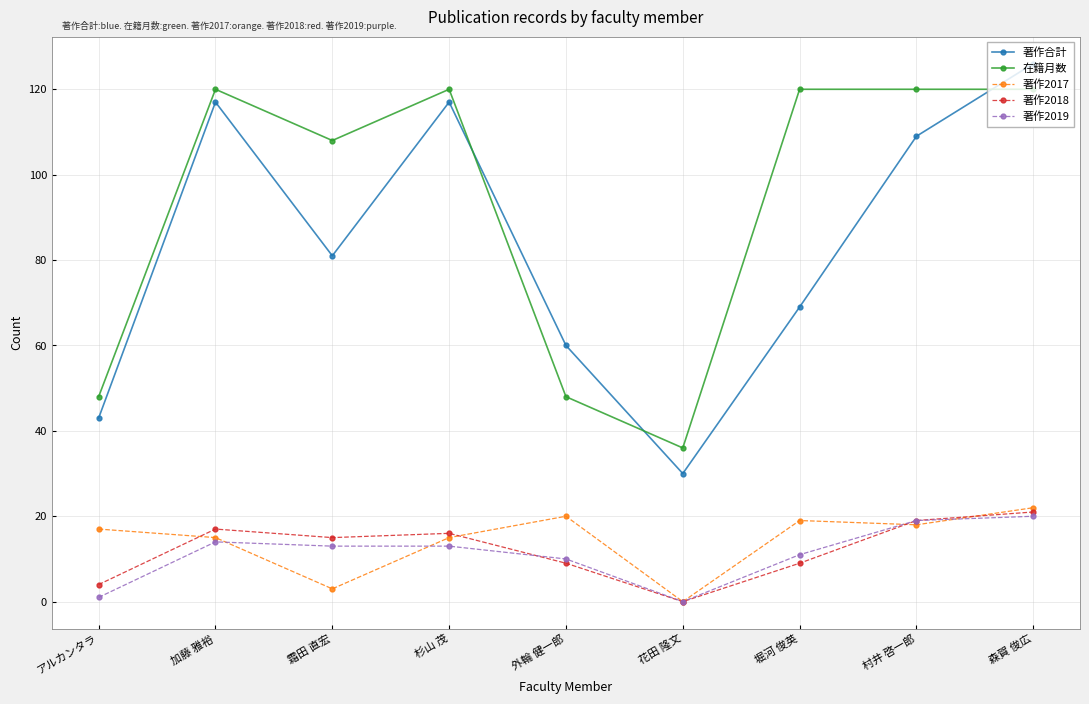

What is the average value of the 著作合計 series?

84